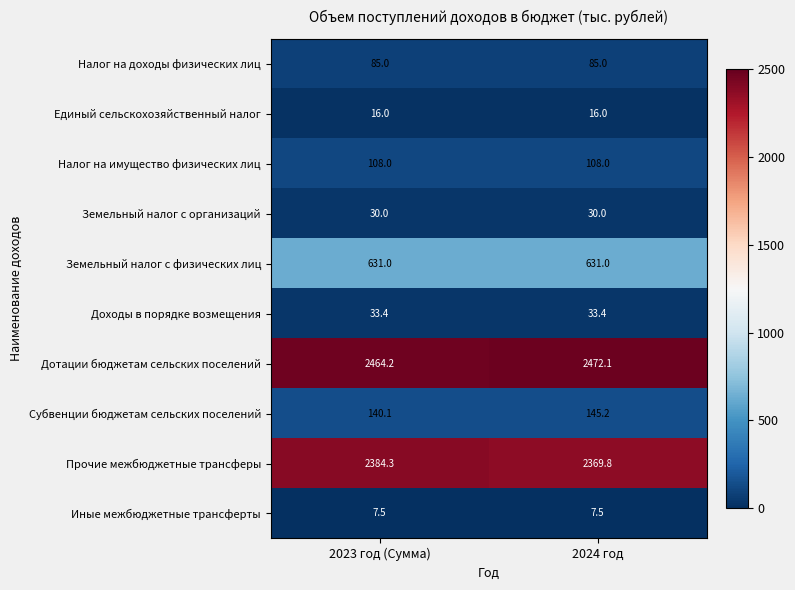

Count the number of categories in the chart.

2